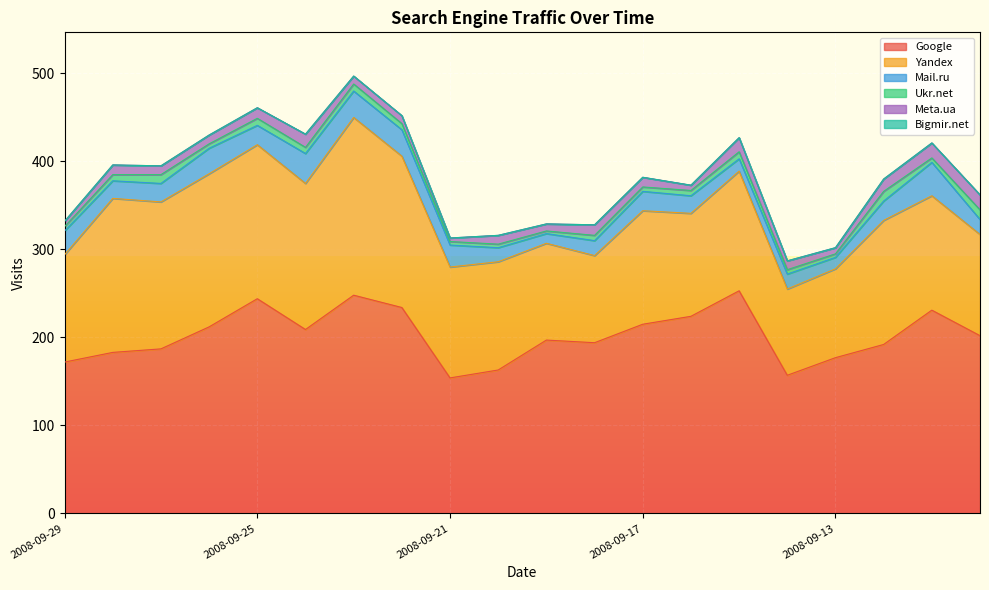

Reading left to right, what are all the values shown in this chart?

Google: 2008-09-29=172	2008-09-28=183	2008-09-27=187	2008-09-26=212	2008-09-25=244	2008-09-24=209	2008-09-23=248	2008-09-22=234	2008-09-21=154	2008-09-20=163	2008-09-19=197	2008-09-18=194	2008-09-17=215	2008-09-16=224	2008-09-15=253	2008-09-14=157	2008-09-13=177	2008-09-12=192	2008-09-11=231	2008-09-10=202
Yandex: 2008-09-29=122	2008-09-28=175	2008-09-27=167	2008-09-26=174	2008-09-25=175	2008-09-24=166	2008-09-23=202	2008-09-22=172	2008-09-21=126	2008-09-20=123	2008-09-19=110	2008-09-18=99	2008-09-17=129	2008-09-16=117	2008-09-15=136	2008-09-14=98	2008-09-13=101	2008-09-12=141	2008-09-11=130	2008-09-10=115
Mail.ru: 2008-09-29=27	2008-09-28=20	2008-09-27=21	2008-09-26=29	2008-09-25=22	2008-09-24=34	2008-09-23=30	2008-09-22=30	2008-09-21=25	2008-09-20=16	2008-09-19=11	2008-09-18=17	2008-09-17=22	2008-09-16=20	2008-09-15=14	2008-09-14=17	2008-09-13=13	2008-09-12=22	2008-09-11=38	2008-09-10=17
Ukr.net: 2008-09-29=5	2008-09-28=7	2008-09-27=10	2008-09-26=5	2008-09-25=8	2008-09-24=7	2008-09-23=8	2008-09-22=7	2008-09-21=4	2008-09-20=4	2008-09-19=3	2008-09-18=6	2008-09-17=5	2008-09-16=6	2008-09-15=8	2008-09-14=5	2008-09-13=4	2008-09-12=11	2008-09-11=5	2008-09-10=11
Meta.ua: 2008-09-29=6	2008-09-28=11	2008-09-27=10	2008-09-26=10	2008-09-25=12	2008-09-24=15	2008-09-23=9	2008-09-22=9	2008-09-21=4	2008-09-20=10	2008-09-19=8	2008-09-18=12	2008-09-17=11	2008-09-16=6	2008-09-15=16	2008-09-14=10	2008-09-13=7	2008-09-12=14	2008-09-11=17	2008-09-10=17
Bigmir.net: 2008-09-29=0	2008-09-28=0	2008-09-27=0	2008-09-26=0	2008-09-25=0	2008-09-24=0	2008-09-23=0	2008-09-22=0	2008-09-21=0	2008-09-20=0	2008-09-19=0	2008-09-18=0	2008-09-17=0	2008-09-16=0	2008-09-15=0	2008-09-14=0	2008-09-13=0	2008-09-12=0	2008-09-11=0	2008-09-10=0